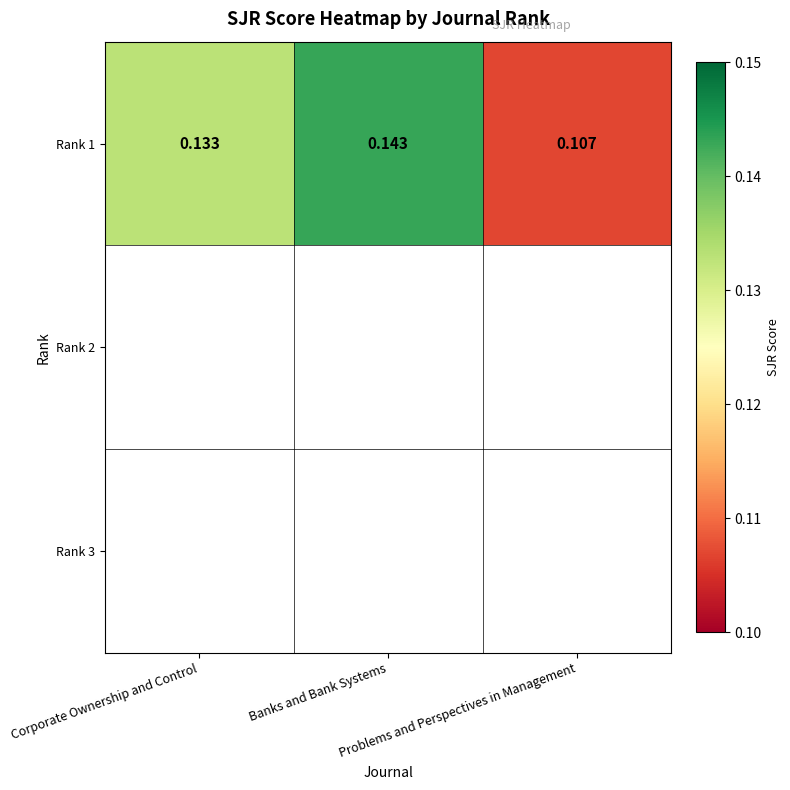

Count the number of data series in this chart.

1